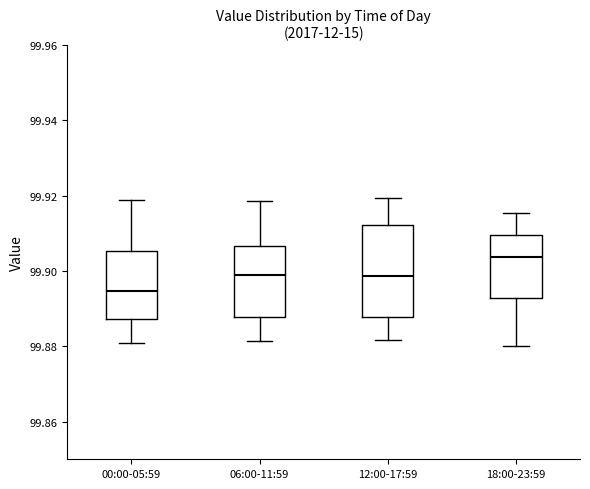

Which box is the tallest, from its lower edge to its upper edge?

12:00-17:59